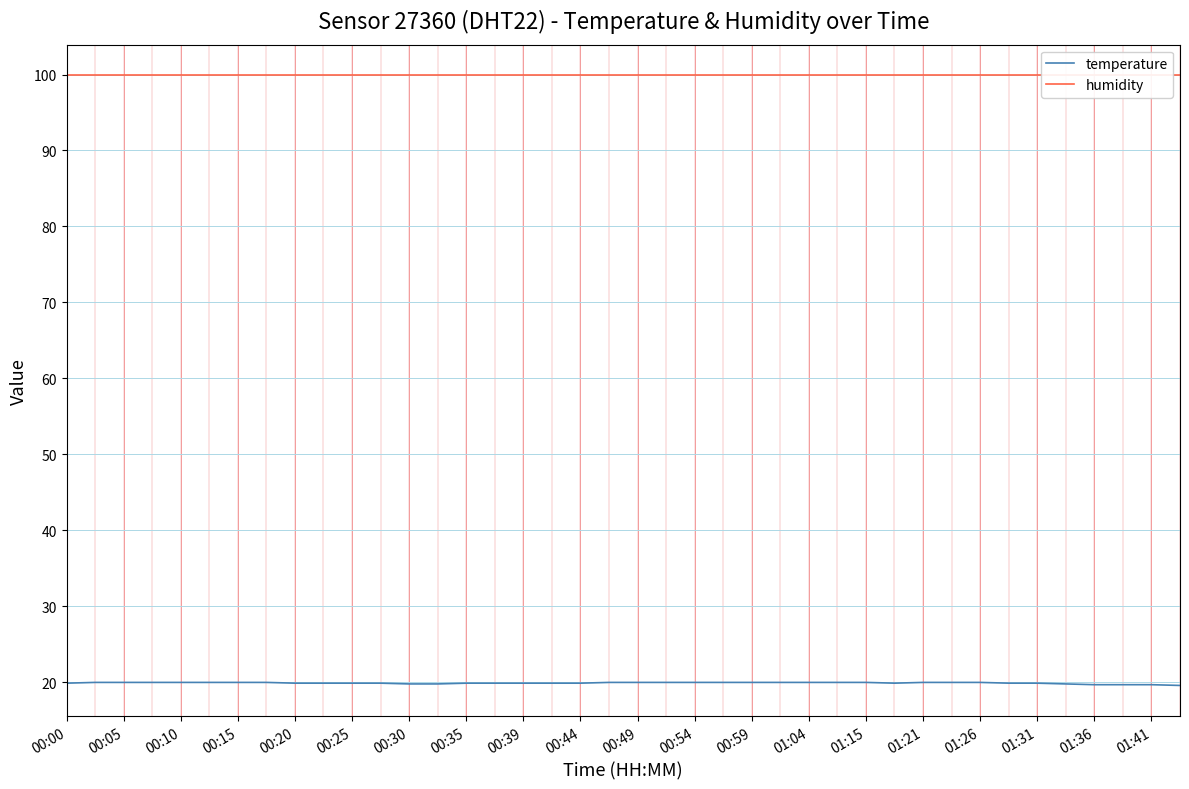

Count the temperature values in the range 19 to 20.

40